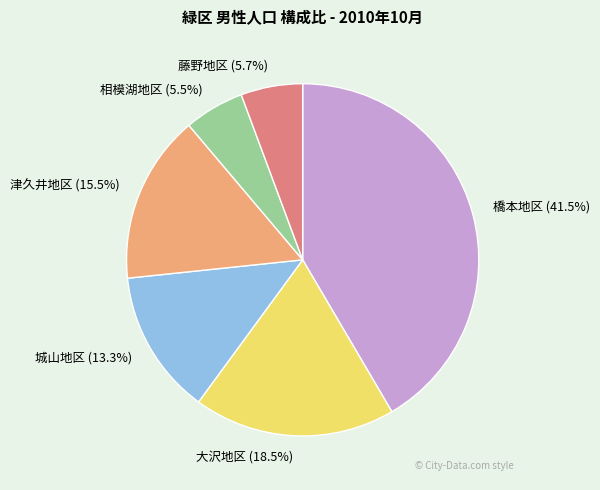

How many segments does this pie chart have?

6